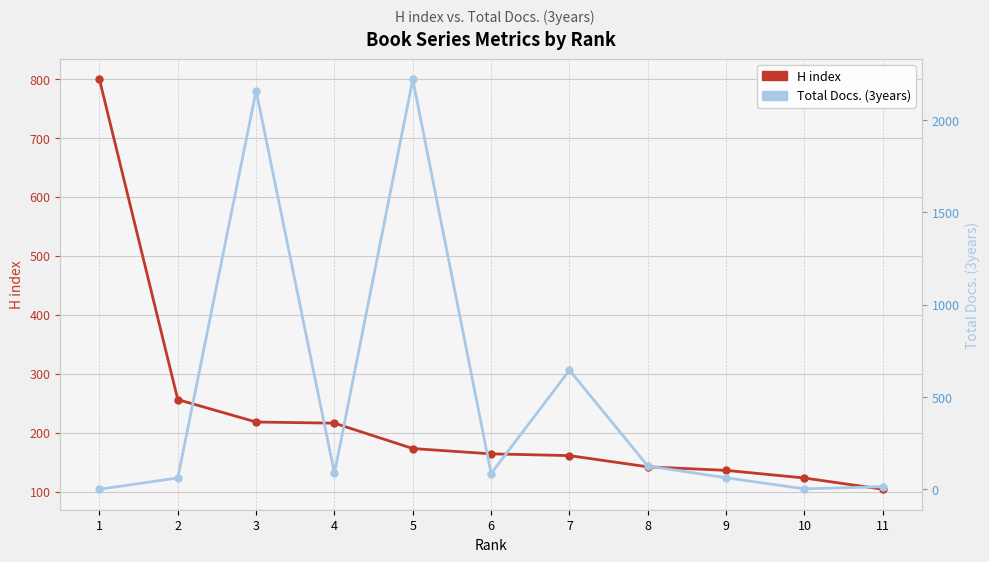

Reading left to right, list all the values displayed in this chart.

H index: 799	256	218	216	173	164	161	142	136	123	104
Total Docs. (3years): 0	61	2160	86	2221	85	645	126	62	2	14